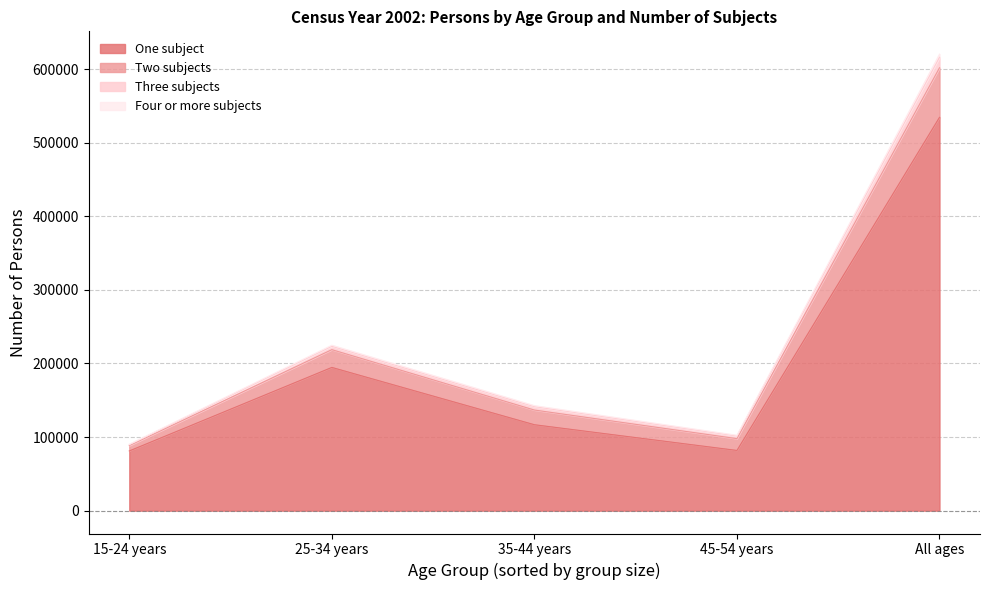

Where is the first local maximum for Four or more subjects?

25-34 years